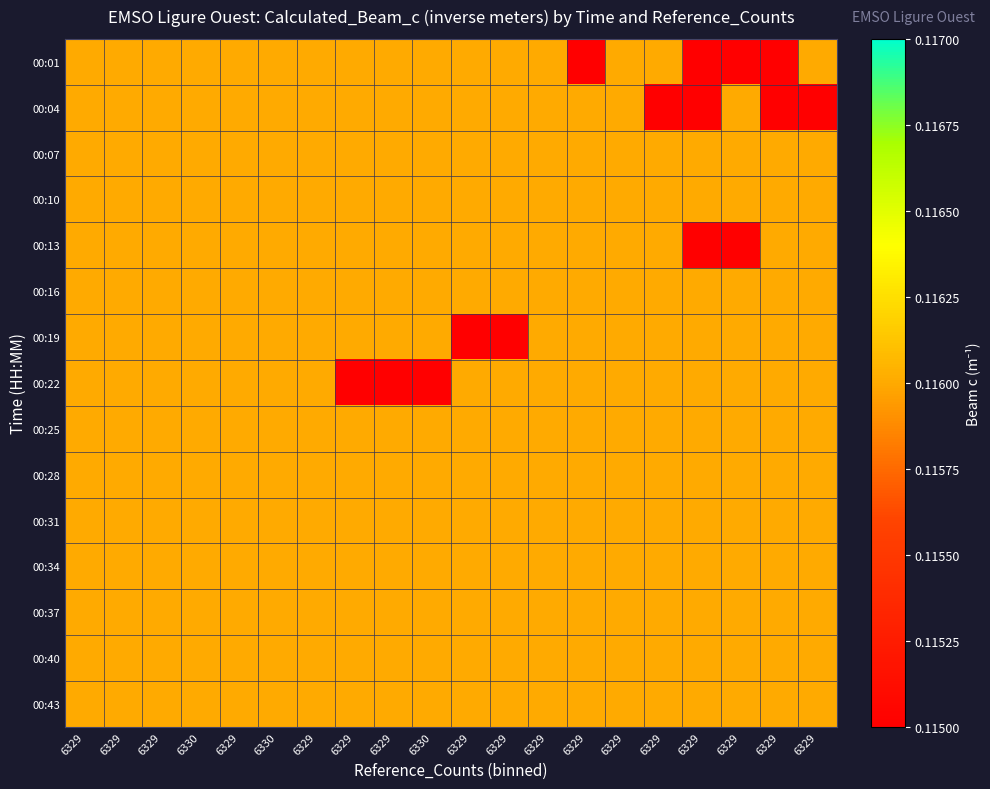

Reading left to right, transcribe all the data shown in this chart.

00:01: 6329=0.1	6329=0.1	6329=0.1	6330=0.1	6329=0.1	6330=0.1	6329=0.1	6329=0.1	6329=0.1	6330=0.1	6329=0.1	6329=0.1	6329=0.1	6329=0.1	6329=0.1	6329=0.1	6329=0.1	6329=0.1	6329=0.1	6329=0.1
00:04: 6329=0.1	6329=0.1	6329=0.1	6330=0.1	6329=0.1	6330=0.1	6329=0.1	6329=0.1	6329=0.1	6330=0.1	6329=0.1	6329=0.1	6329=0.1	6329=0.1	6329=0.1	6329=0.1	6329=0.1	6329=0.1	6329=0.1	6329=0.1
00:07: 6329=0.1	6329=0.1	6329=0.1	6330=0.1	6329=0.1	6330=0.1	6329=0.1	6329=0.1	6329=0.1	6330=0.1	6329=0.1	6329=0.1	6329=0.1	6329=0.1	6329=0.1	6329=0.1	6329=0.1	6329=0.1	6329=0.1	6329=0.1
00:10: 6329=0.1	6329=0.1	6329=0.1	6330=0.1	6329=0.1	6330=0.1	6329=0.1	6329=0.1	6329=0.1	6330=0.1	6329=0.1	6329=0.1	6329=0.1	6329=0.1	6329=0.1	6329=0.1	6329=0.1	6329=0.1	6329=0.1	6329=0.1
00:13: 6329=0.1	6329=0.1	6329=0.1	6330=0.1	6329=0.1	6330=0.1	6329=0.1	6329=0.1	6329=0.1	6330=0.1	6329=0.1	6329=0.1	6329=0.1	6329=0.1	6329=0.1	6329=0.1	6329=0.1	6329=0.1	6329=0.1	6329=0.1
00:16: 6329=0.1	6329=0.1	6329=0.1	6330=0.1	6329=0.1	6330=0.1	6329=0.1	6329=0.1	6329=0.1	6330=0.1	6329=0.1	6329=0.1	6329=0.1	6329=0.1	6329=0.1	6329=0.1	6329=0.1	6329=0.1	6329=0.1	6329=0.1
00:19: 6329=0.1	6329=0.1	6329=0.1	6330=0.1	6329=0.1	6330=0.1	6329=0.1	6329=0.1	6329=0.1	6330=0.1	6329=0.1	6329=0.1	6329=0.1	6329=0.1	6329=0.1	6329=0.1	6329=0.1	6329=0.1	6329=0.1	6329=0.1
00:22: 6329=0.1	6329=0.1	6329=0.1	6330=0.1	6329=0.1	6330=0.1	6329=0.1	6329=0.1	6329=0.1	6330=0.1	6329=0.1	6329=0.1	6329=0.1	6329=0.1	6329=0.1	6329=0.1	6329=0.1	6329=0.1	6329=0.1	6329=0.1
00:25: 6329=0.1	6329=0.1	6329=0.1	6330=0.1	6329=0.1	6330=0.1	6329=0.1	6329=0.1	6329=0.1	6330=0.1	6329=0.1	6329=0.1	6329=0.1	6329=0.1	6329=0.1	6329=0.1	6329=0.1	6329=0.1	6329=0.1	6329=0.1
00:28: 6329=0.1	6329=0.1	6329=0.1	6330=0.1	6329=0.1	6330=0.1	6329=0.1	6329=0.1	6329=0.1	6330=0.1	6329=0.1	6329=0.1	6329=0.1	6329=0.1	6329=0.1	6329=0.1	6329=0.1	6329=0.1	6329=0.1	6329=0.1
00:31: 6329=0.1	6329=0.1	6329=0.1	6330=0.1	6329=0.1	6330=0.1	6329=0.1	6329=0.1	6329=0.1	6330=0.1	6329=0.1	6329=0.1	6329=0.1	6329=0.1	6329=0.1	6329=0.1	6329=0.1	6329=0.1	6329=0.1	6329=0.1
00:34: 6329=0.1	6329=0.1	6329=0.1	6330=0.1	6329=0.1	6330=0.1	6329=0.1	6329=0.1	6329=0.1	6330=0.1	6329=0.1	6329=0.1	6329=0.1	6329=0.1	6329=0.1	6329=0.1	6329=0.1	6329=0.1	6329=0.1	6329=0.1
00:37: 6329=0.1	6329=0.1	6329=0.1	6330=0.1	6329=0.1	6330=0.1	6329=0.1	6329=0.1	6329=0.1	6330=0.1	6329=0.1	6329=0.1	6329=0.1	6329=0.1	6329=0.1	6329=0.1	6329=0.1	6329=0.1	6329=0.1	6329=0.1
00:40: 6329=0.1	6329=0.1	6329=0.1	6330=0.1	6329=0.1	6330=0.1	6329=0.1	6329=0.1	6329=0.1	6330=0.1	6329=0.1	6329=0.1	6329=0.1	6329=0.1	6329=0.1	6329=0.1	6329=0.1	6329=0.1	6329=0.1	6329=0.1
00:43: 6329=0.1	6329=0.1	6329=0.1	6330=0.1	6329=0.1	6330=0.1	6329=0.1	6329=0.1	6329=0.1	6330=0.1	6329=0.1	6329=0.1	6329=0.1	6329=0.1	6329=0.1	6329=0.1	6329=0.1	6329=0.1	6329=0.1	6329=0.1